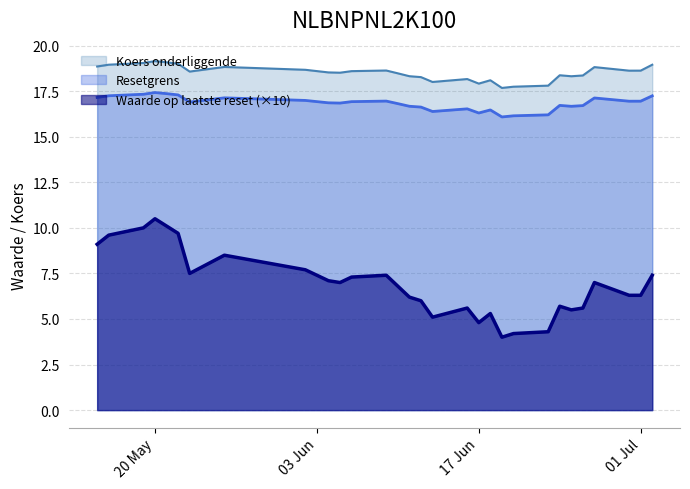

What is the minimum value for Resetgrens?

16.1